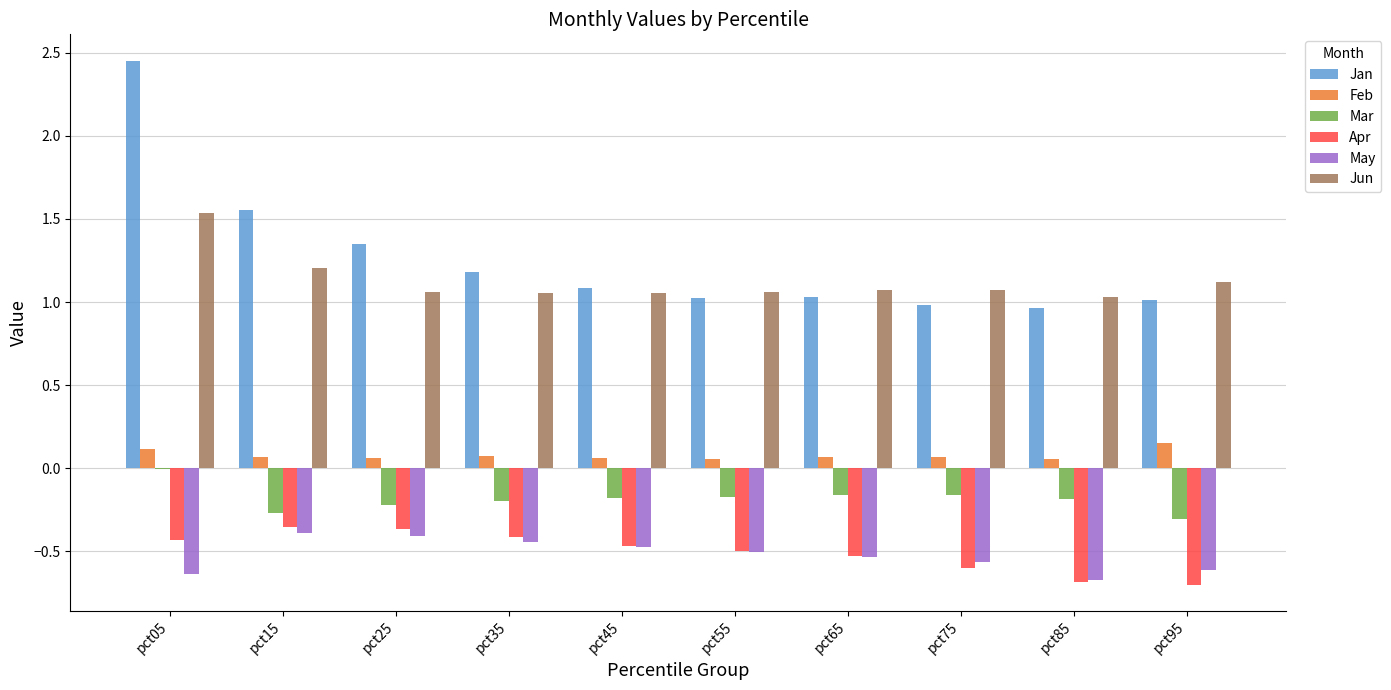

Is it true that May equals -0.1 at pct15?

False